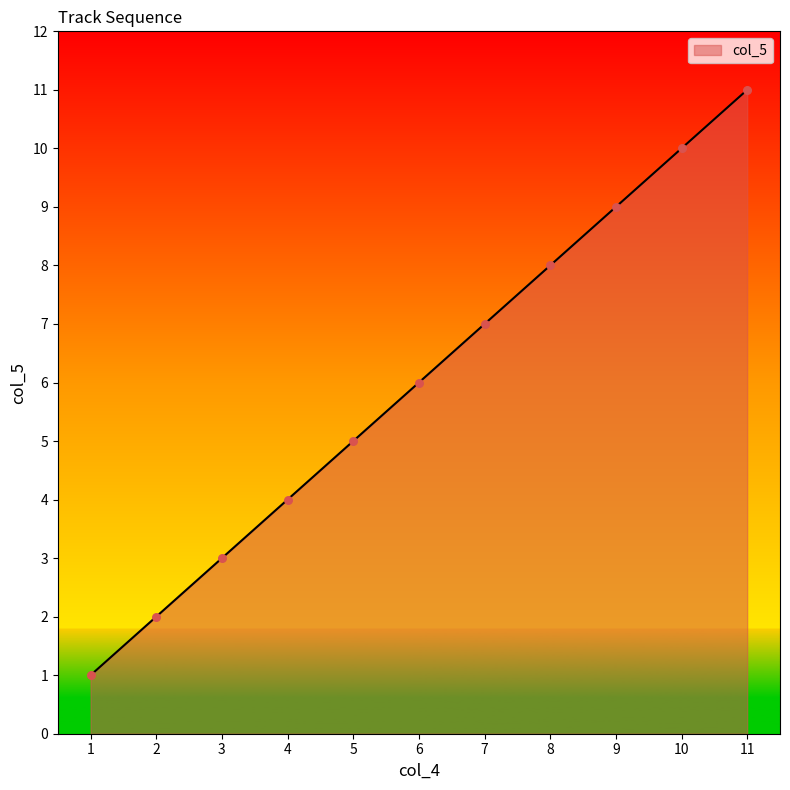

What is the change in value from 5 to 6?

+1